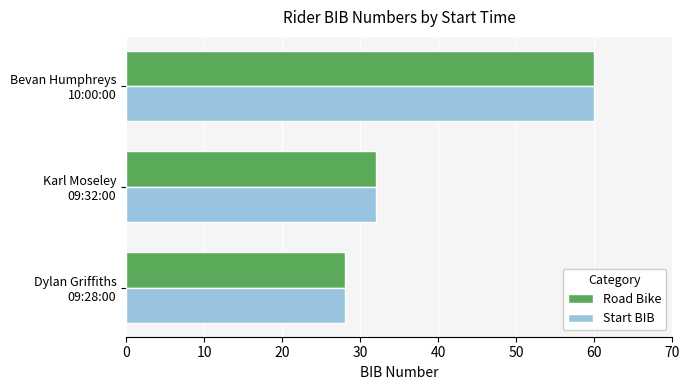

What is the sum of all Road Bike values?

120